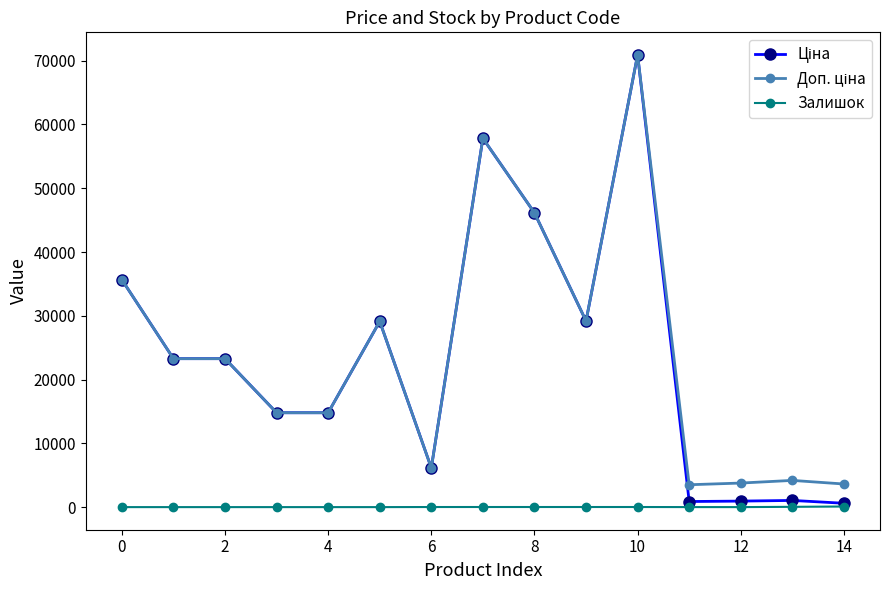

At how many categories does at least one series exceed 21296?

8